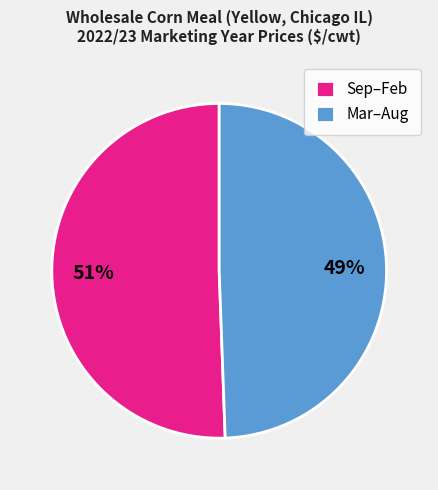

Which slice is the smallest?

Mar–Aug